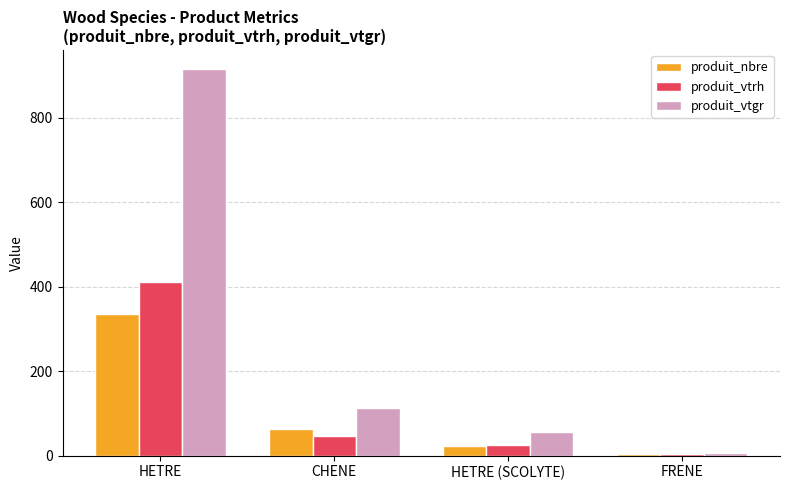

What is the value of the produit_nbre bar at the 2nd from the left?

63.0